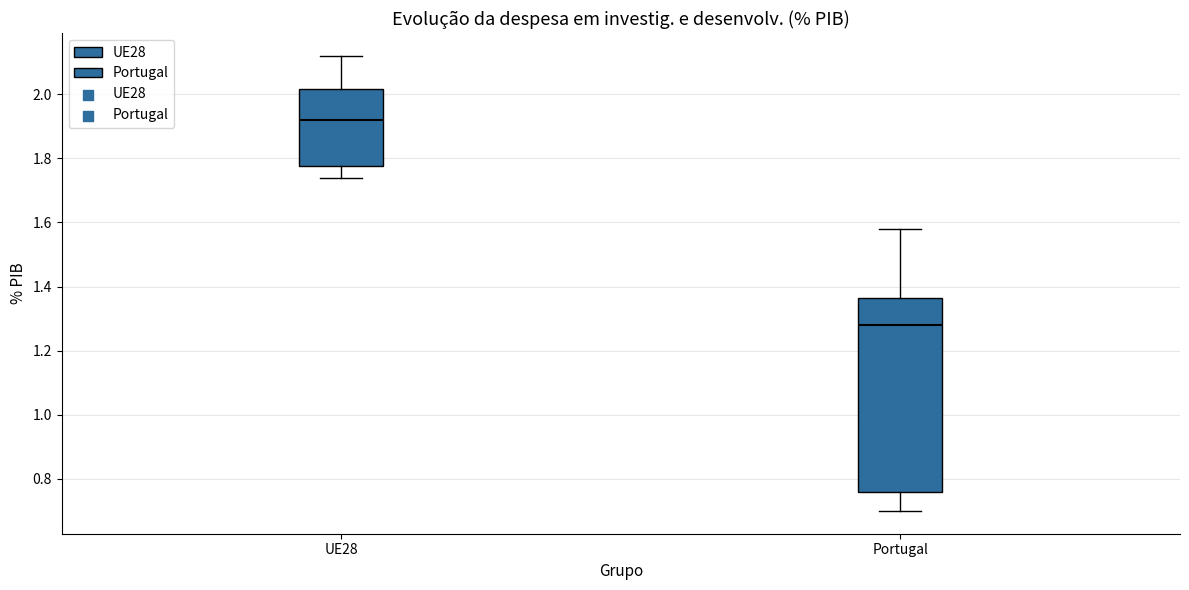

Comparing the boxes themselves (not the whiskers), which one is the tallest?

Portugal